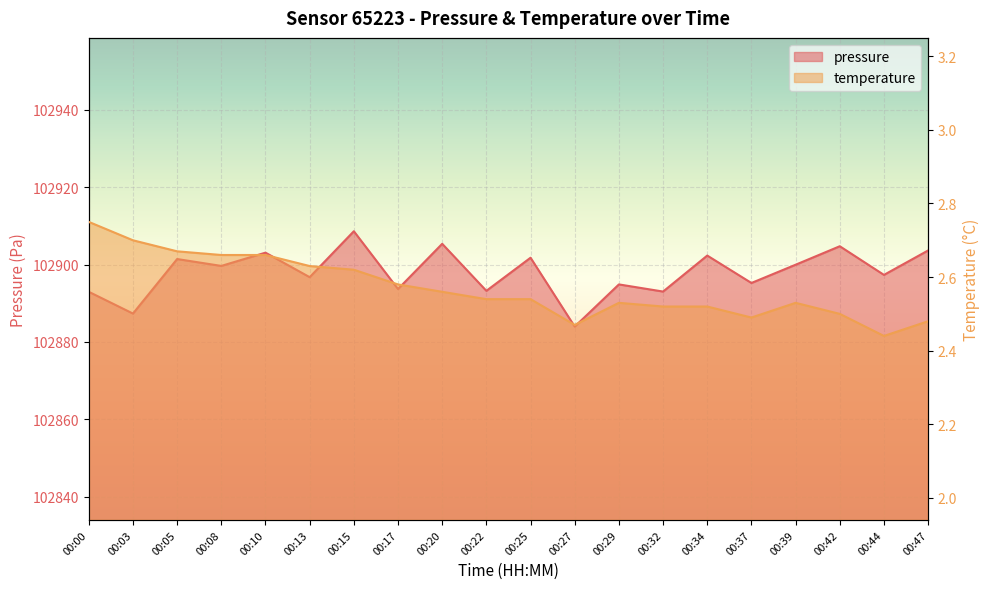

Which series has the largest range (max minus min)?

pressure